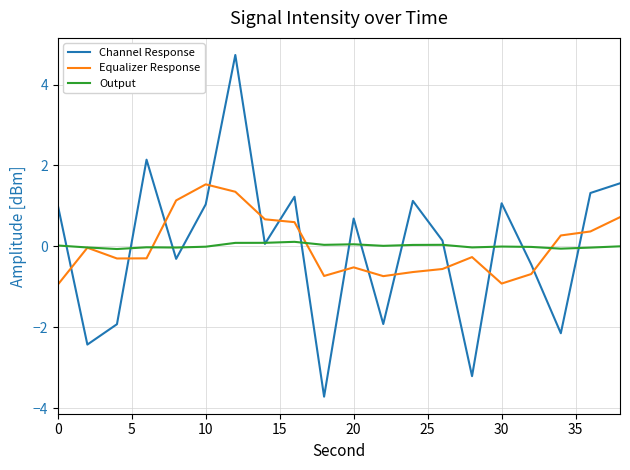

What is the difference between the second highest and second lowest values in the Equalizer Response series?

2.3